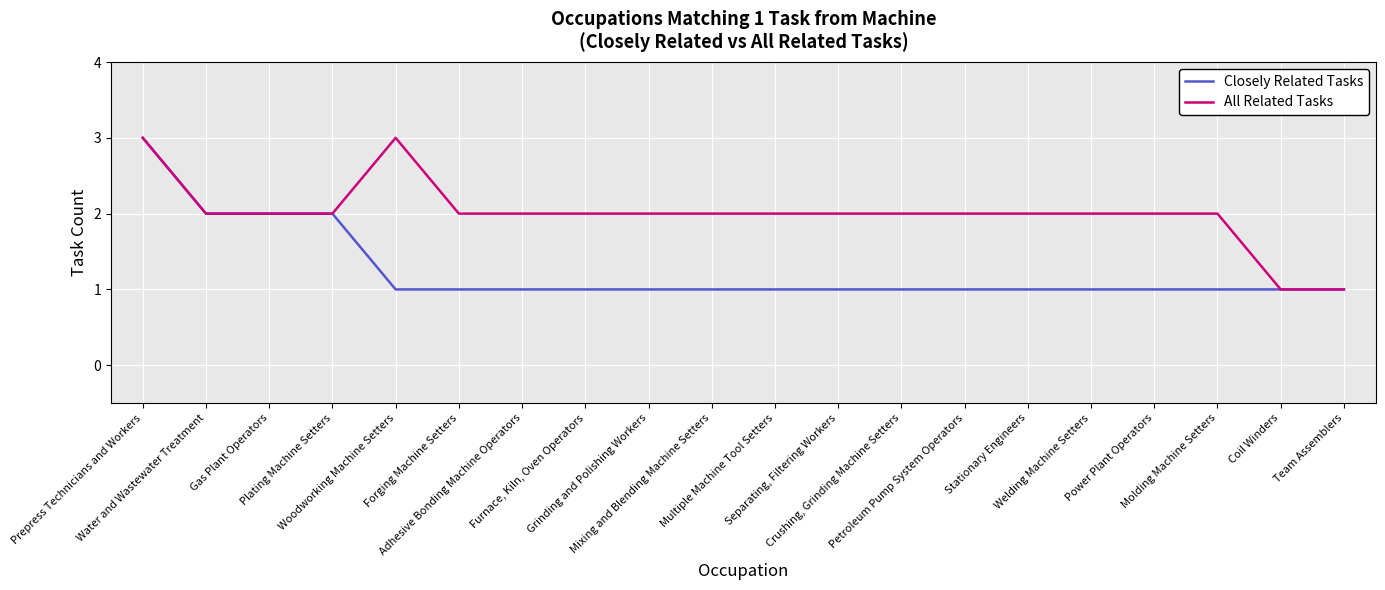

Reading left to right, extract all data points from this chart.

Closely Related Tasks: 3	2	2	2	1	1	1	1	1	1	1	1	1	1	1	1	1	1	1	1
All Related Tasks: 3	2	2	2	3	2	2	2	2	2	2	2	2	2	2	2	2	2	1	1